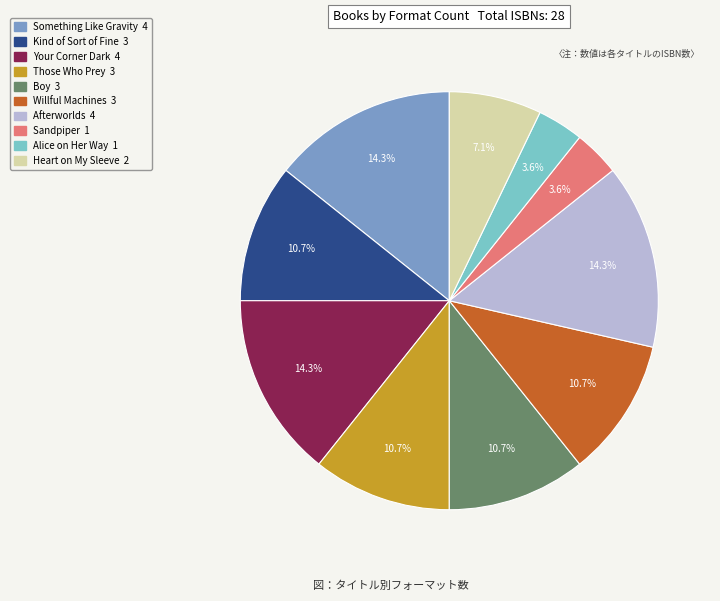

How many segments does this pie chart have?

10